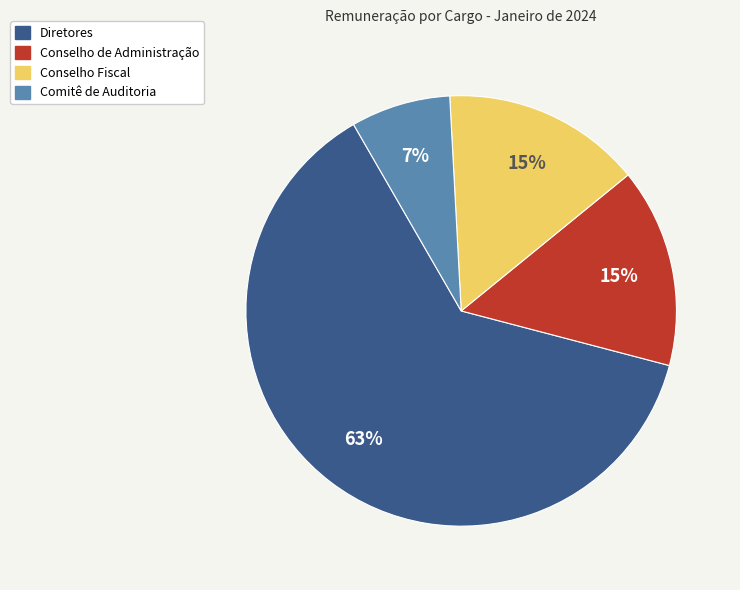

Is there any slice that represents more than half of the pie?

Yes